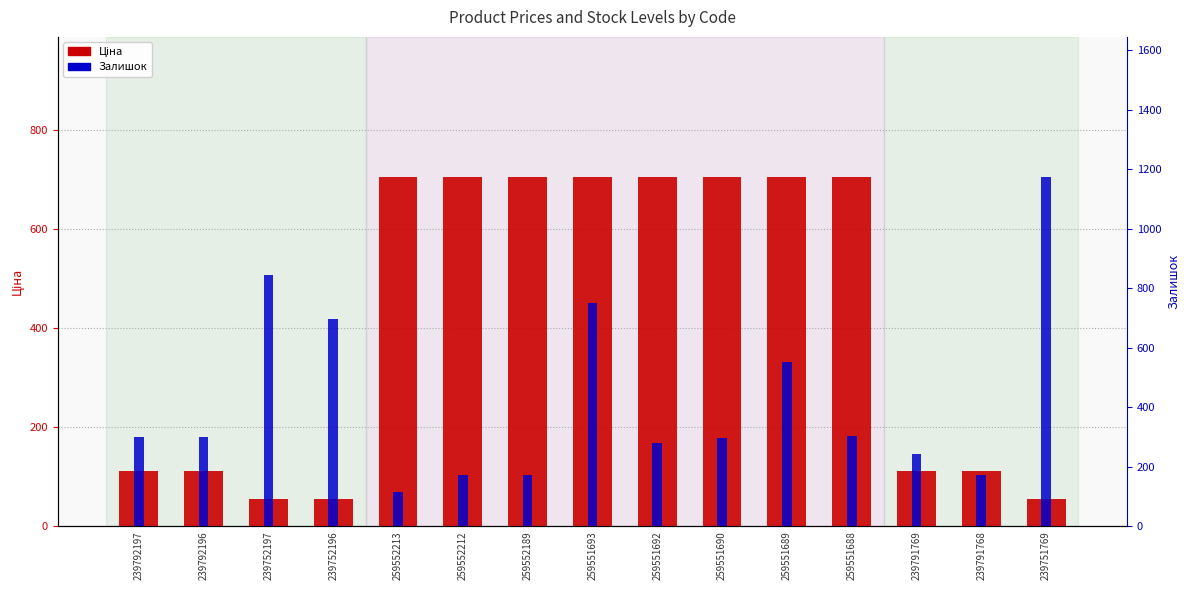

Are the bars horizontal?

No